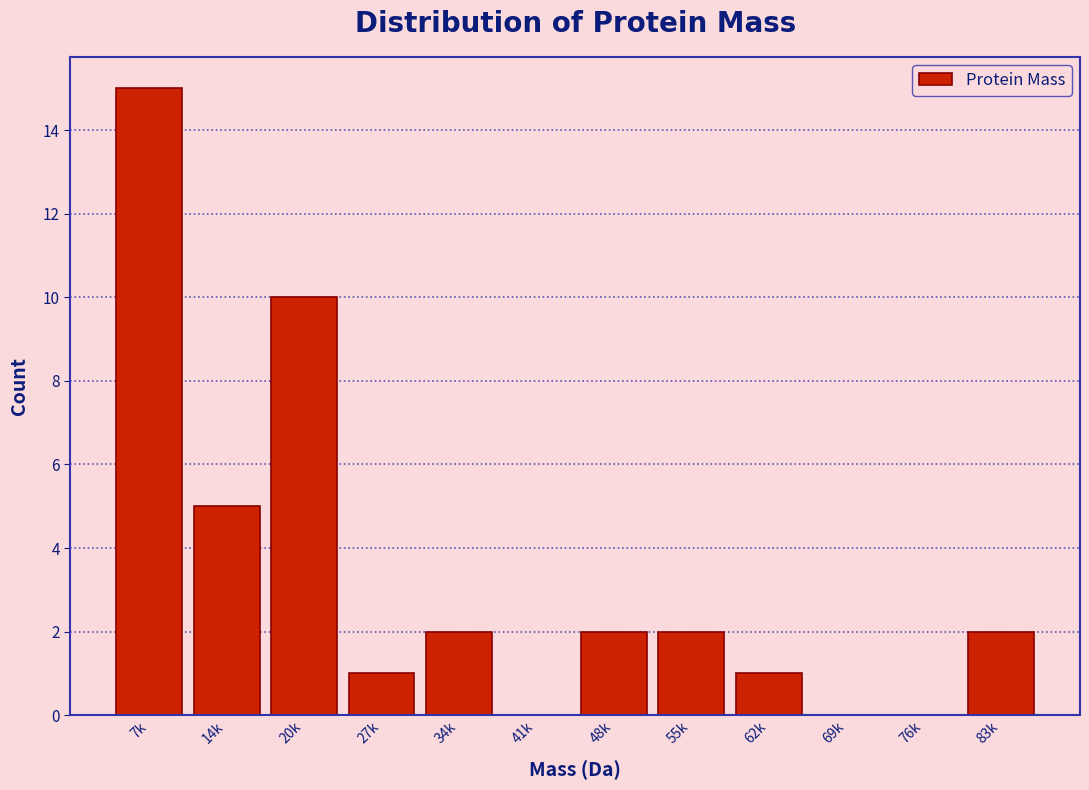

Reading left to right, transcribe all the data shown in this chart.

7k=15	14k=5	20k=10	27k=1	34k=2	41k=0	48k=2	55k=2	62k=1	69k=0	76k=0	83k=2